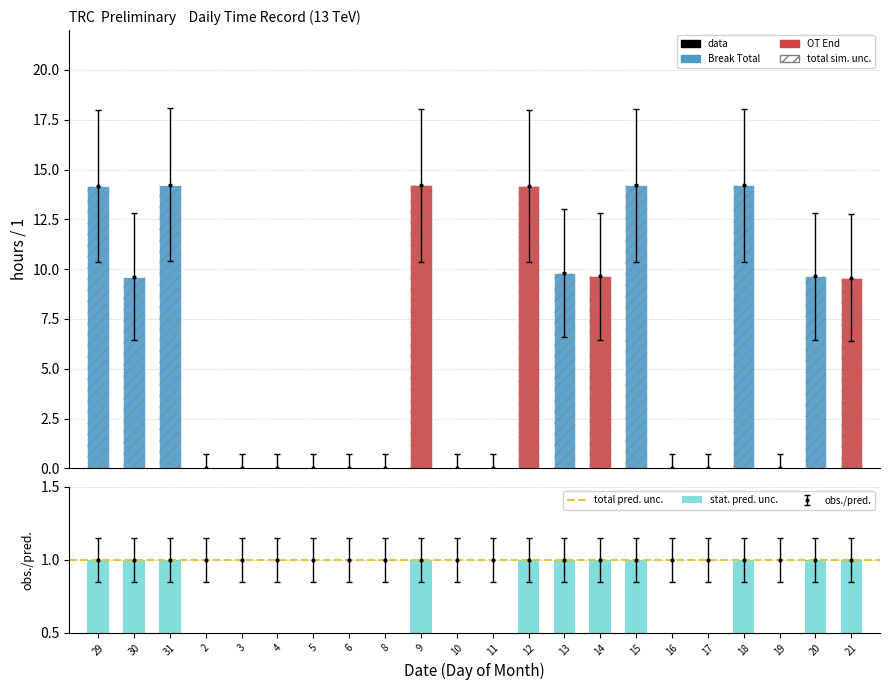

Is the value of OT End at 9 greater than the value of Break Total at 2?

Yes